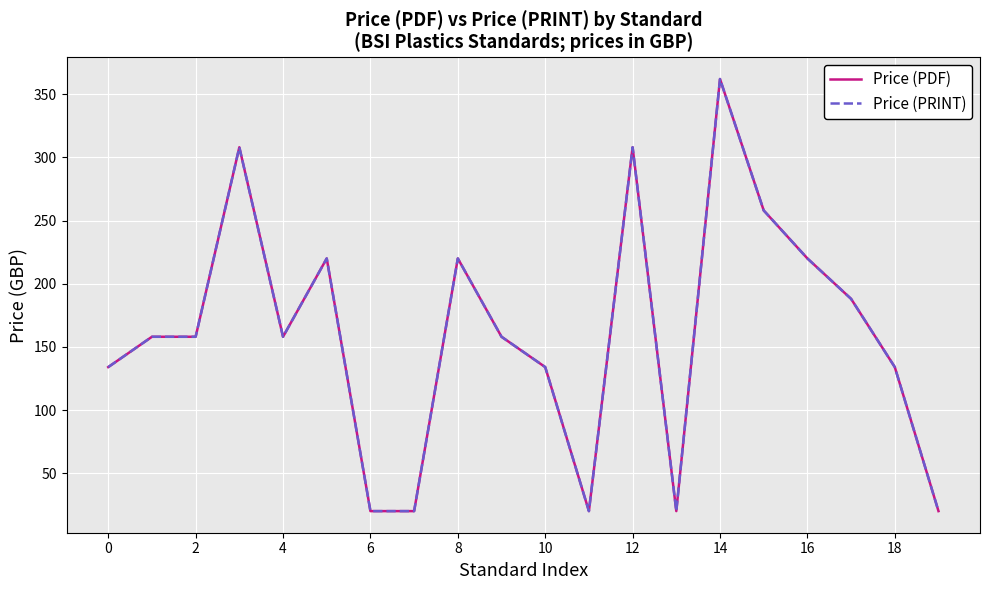

Is this an area chart (filled region under the line)?

No